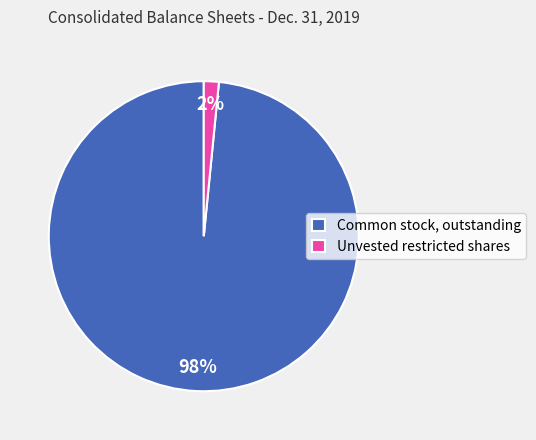

To the nearest percent, what portion does Unvested restricted shares represent?

2%